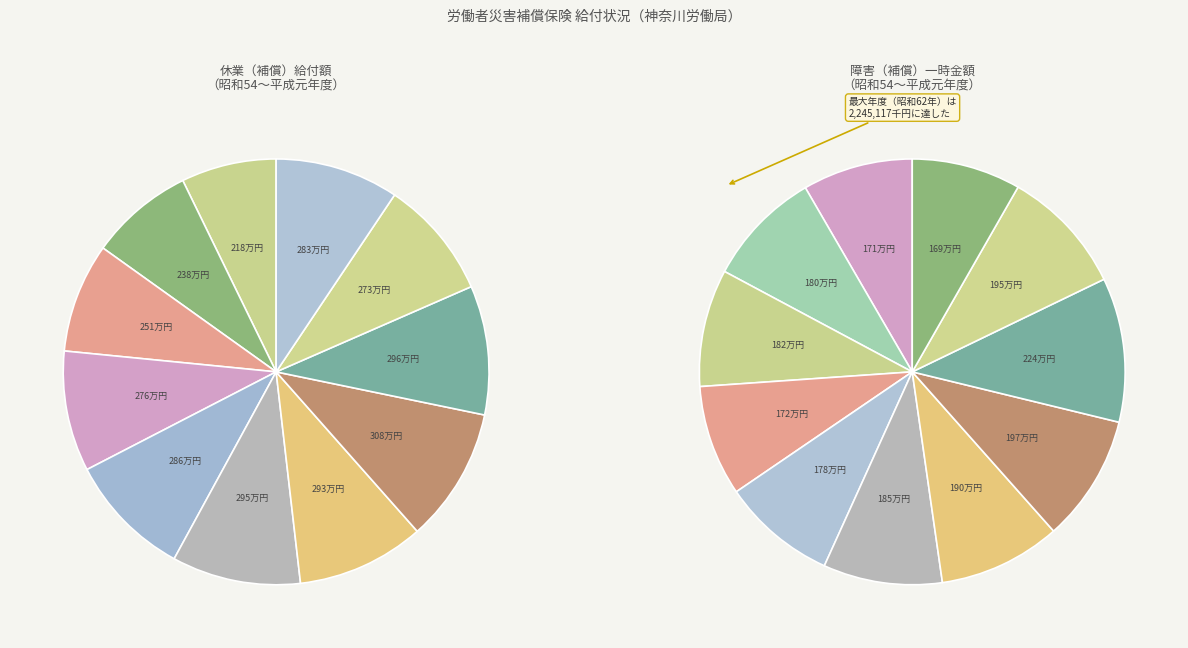

Which has a higher value, 昭和63(1988)年度 or 昭和54(1979)年度?

昭和63(1988)年度